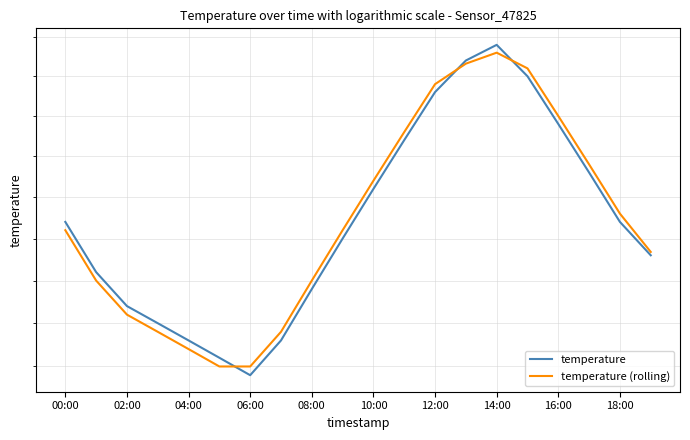

Which series has the largest range (max minus min)?

temperature